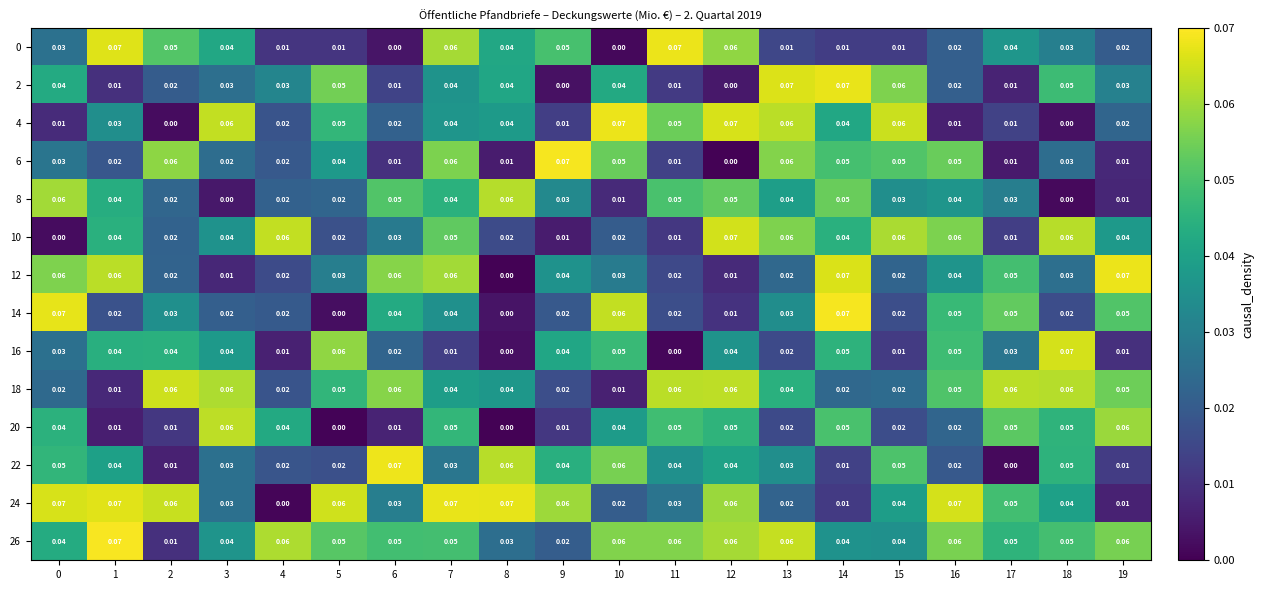

At which category is the sum across all series the highest?

7